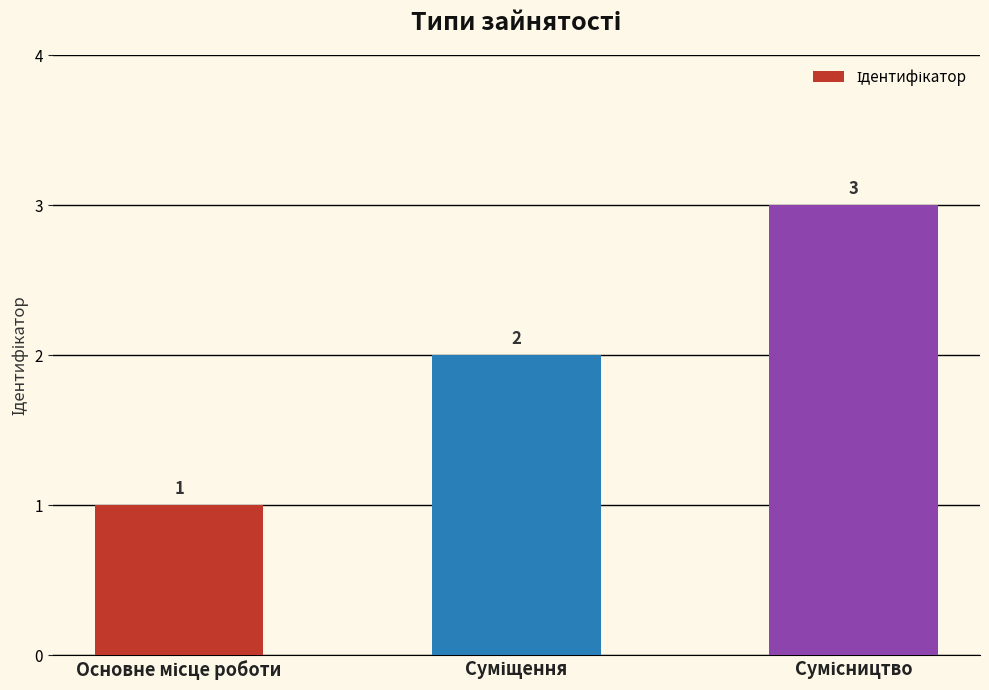

What is the value of the 2nd bar from the left?

2